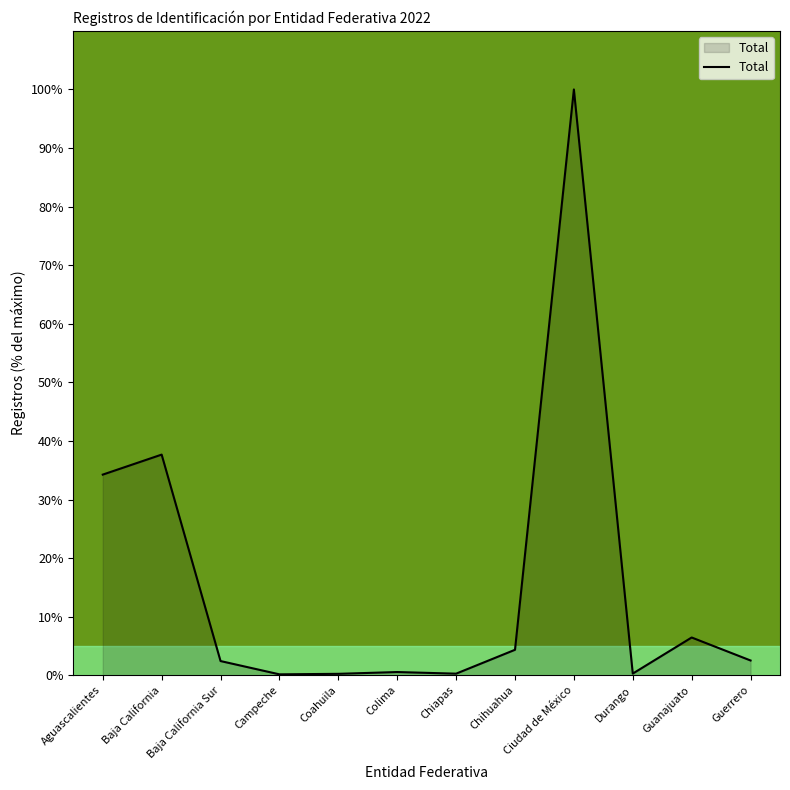

What is the difference between the maximum and minimum values?

99.8